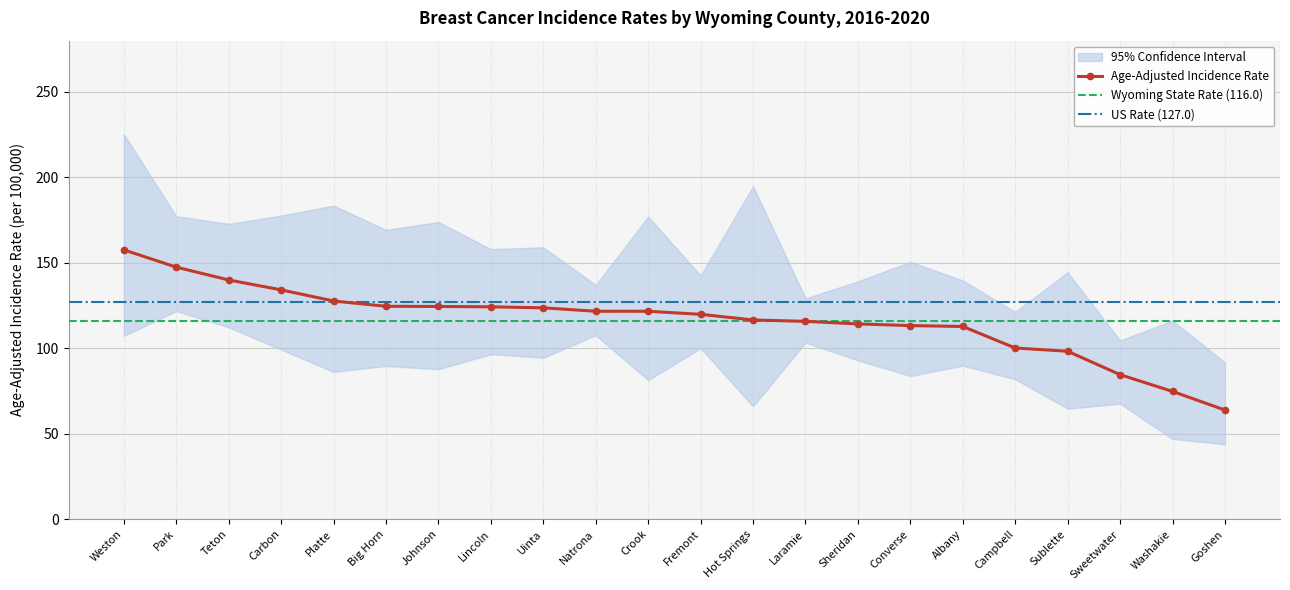

True or false: Lower 95% CI and Age-Adjusted Rate cross at least once.

False